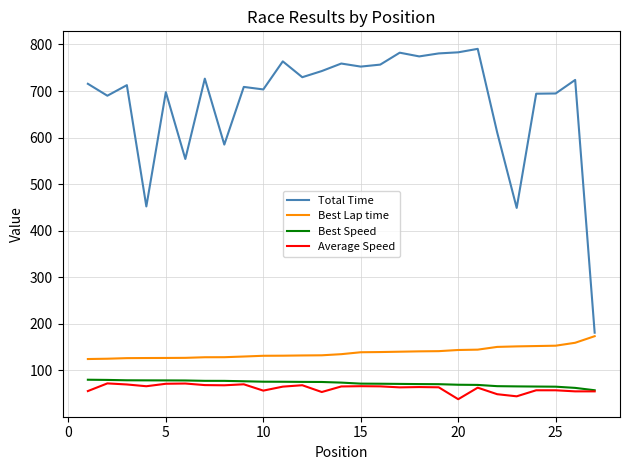

At how many categories does at least one series exceed 153?

27